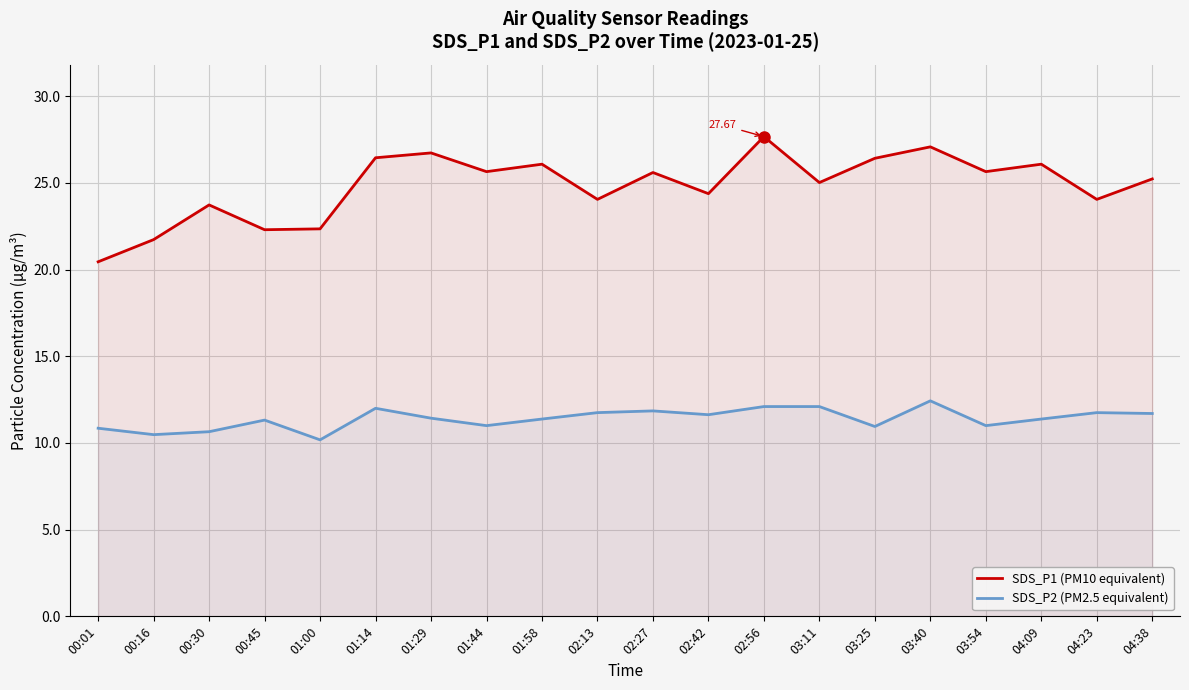

Where does the SDS_P1 (PM10 equivalent) series first go above 25?

01:14